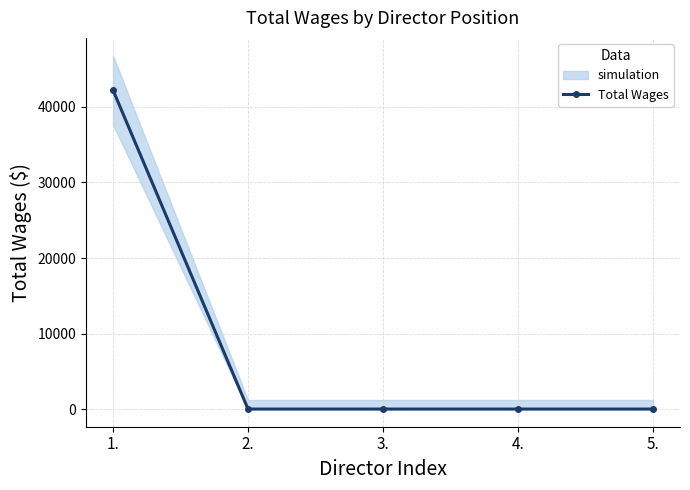

Reading left to right, what are all the values shown in this chart?

42230	0	0	0	0